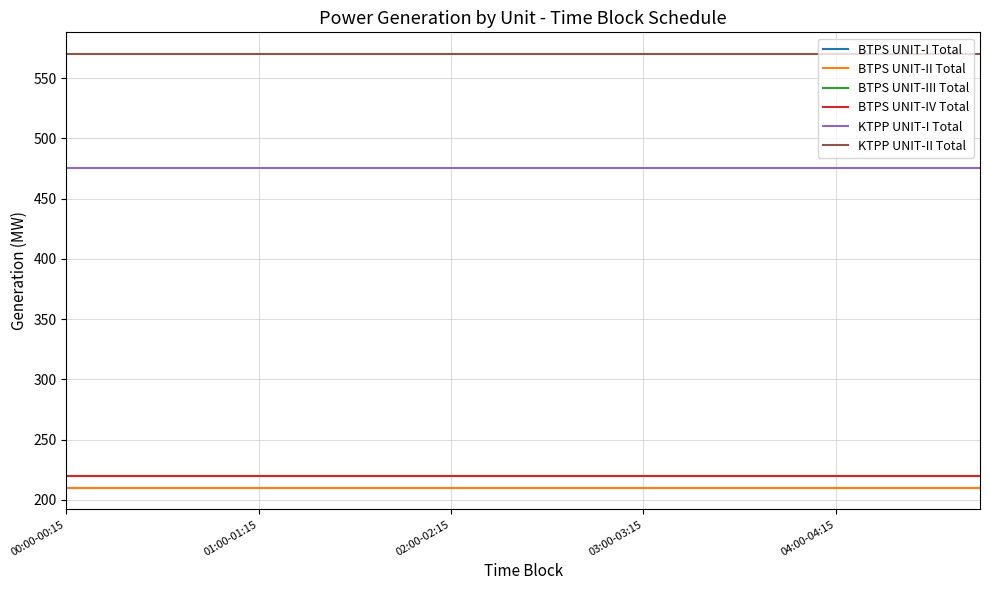

Is this an area chart (filled region under the line)?

No